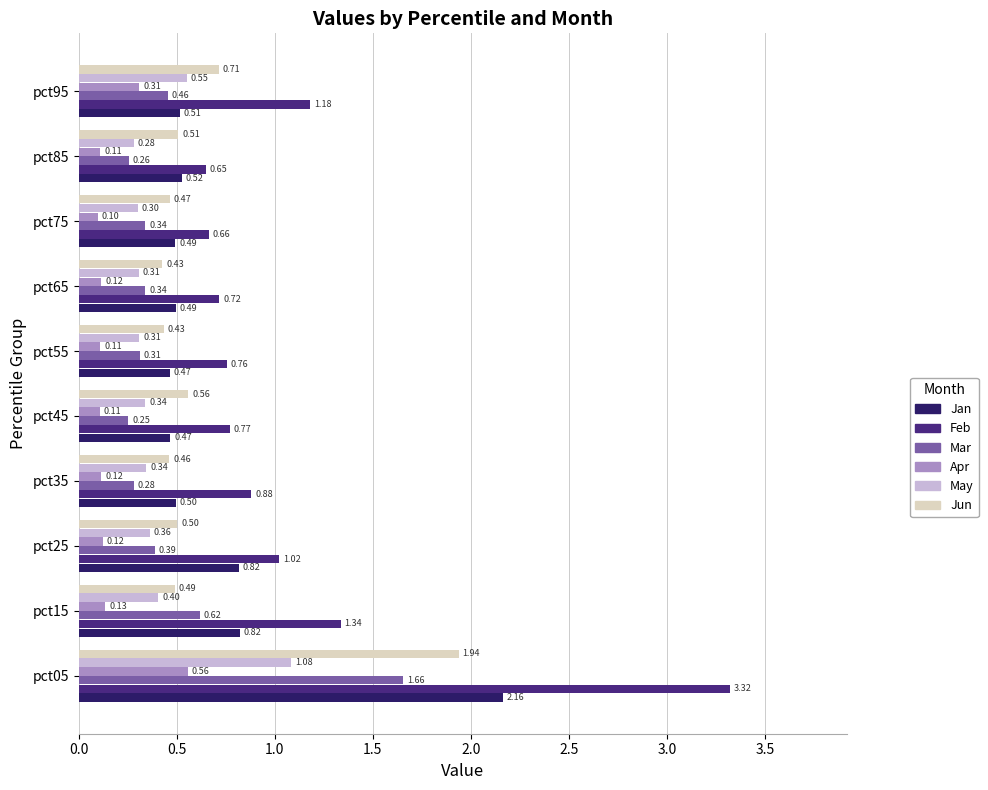

Which series has the largest range (max minus min)?

Feb